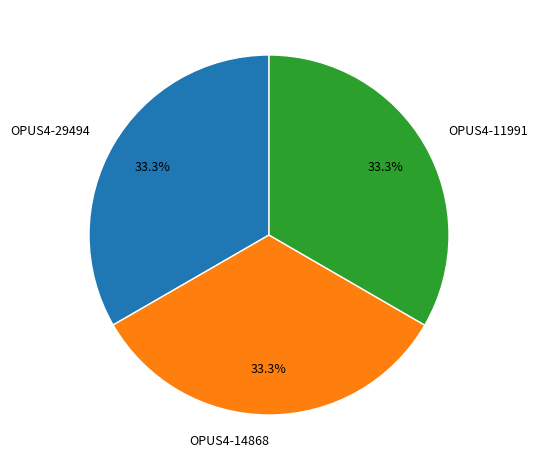

How many slices are in this pie chart?

3